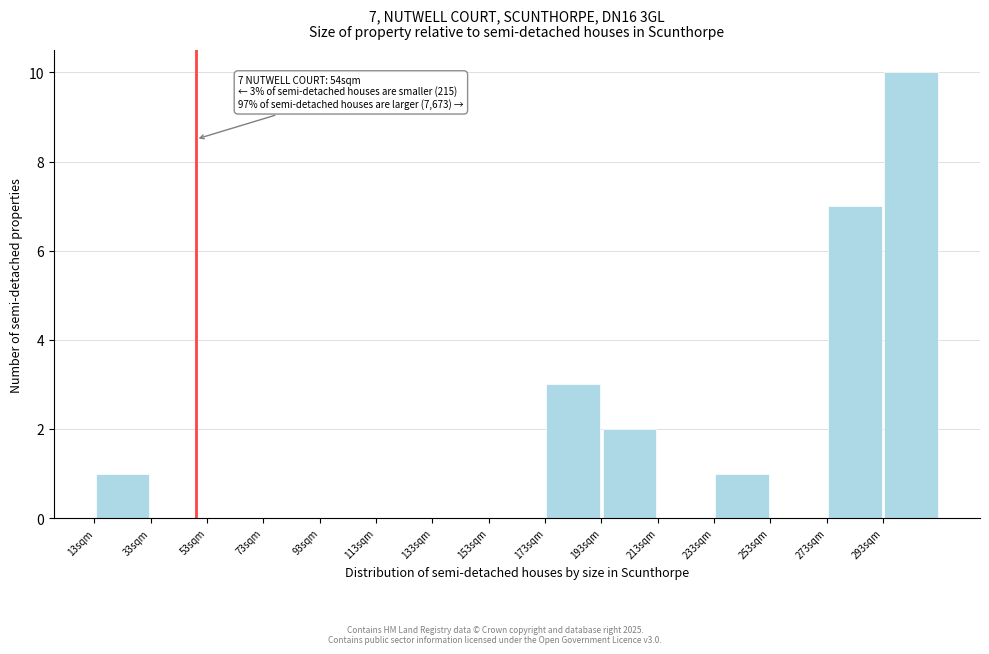

Which range on the x-axis has the tallest bar?

293 to 313